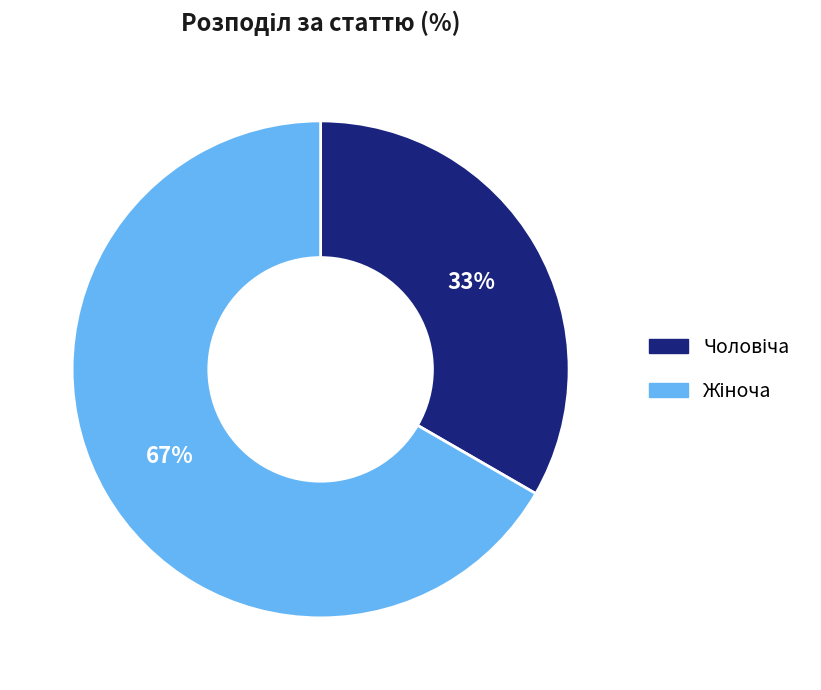

Is there a majority slice in this chart?

Yes